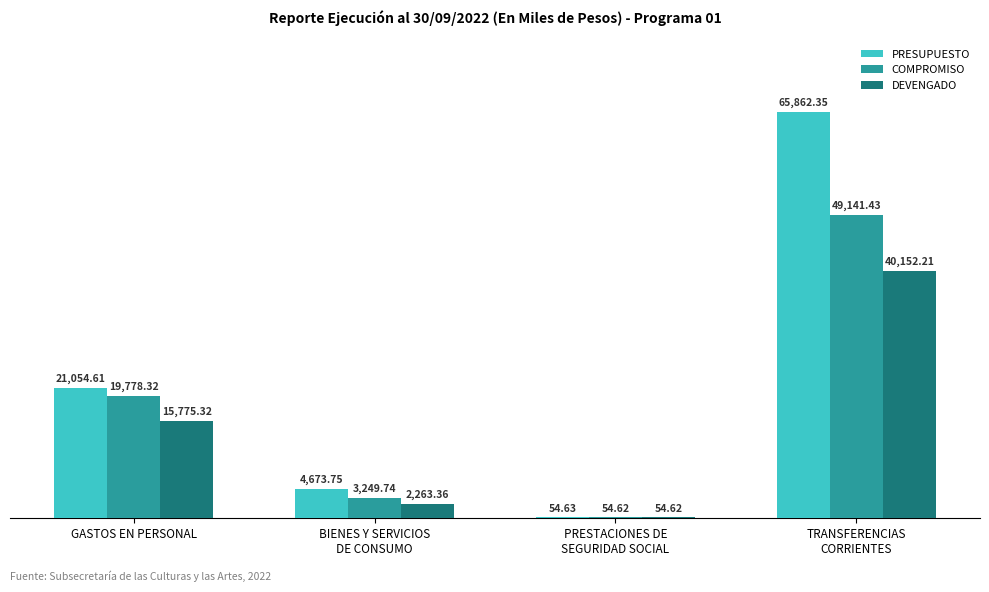

Does the chart contain stacked bars?

No